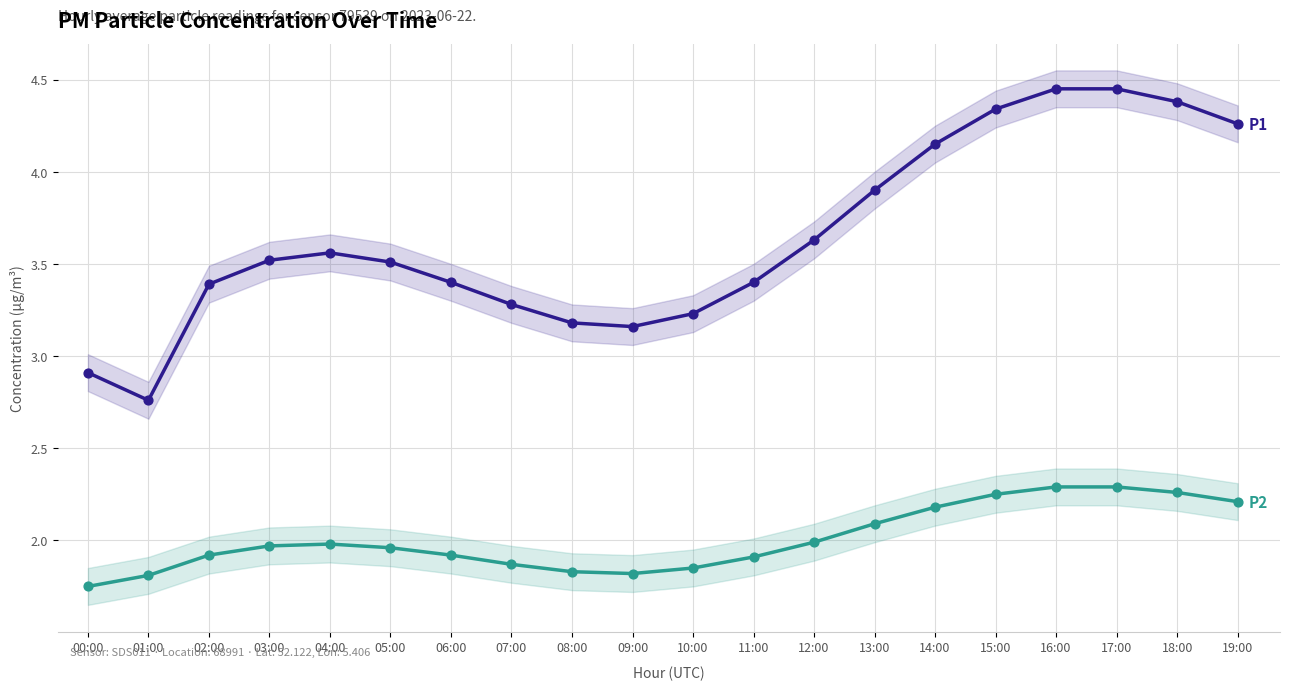

Which series has the largest Y range (max minus min)?

P1